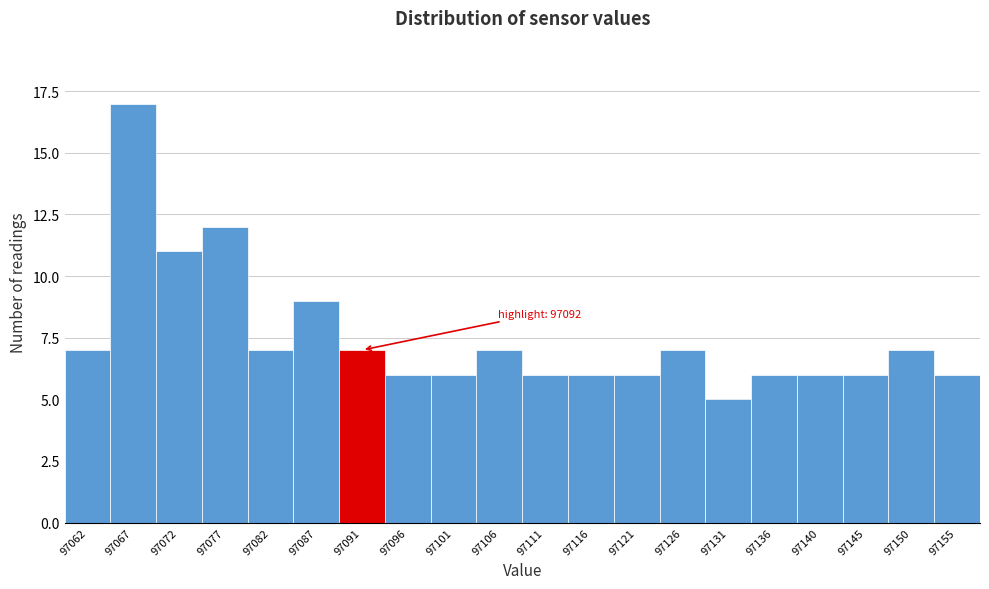

Reading right to left, transcribe all the data shown in this chart.

97155=6	97150=7	97145=6	97140=6	97136=6	97131=5	97126=7	97121=6	97116=6	97111=6	97106=7	97101=6	97096=6	97091=7	97087=9	97082=7	97077=12	97072=11	97067=17	97062=7